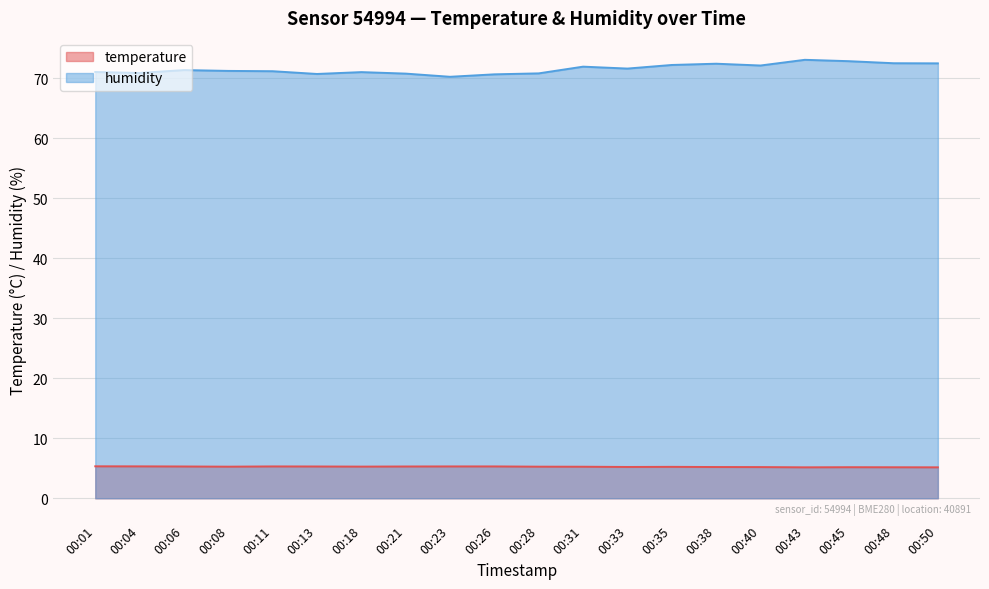

What is the total value across all series at 00:31?

77.2